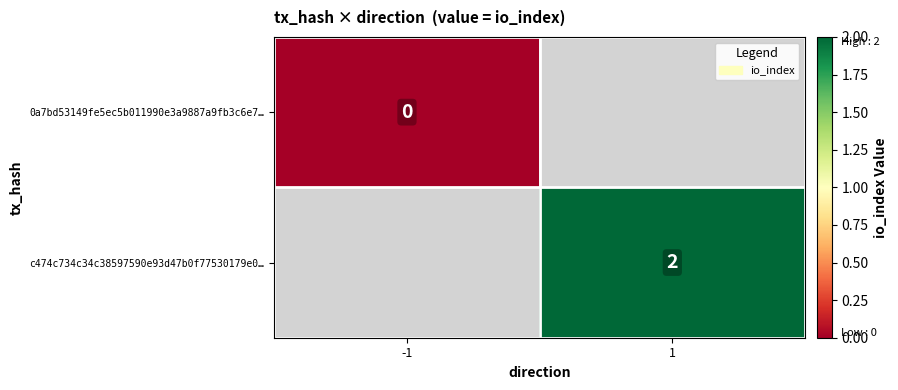

Is the value of 0a7bd53149fe5ec5b011990e3a9887a9fb3c6e7… at -1 greater than the value of c474c734c34c38597590e93d47b0f77530179e0… at 1?

No